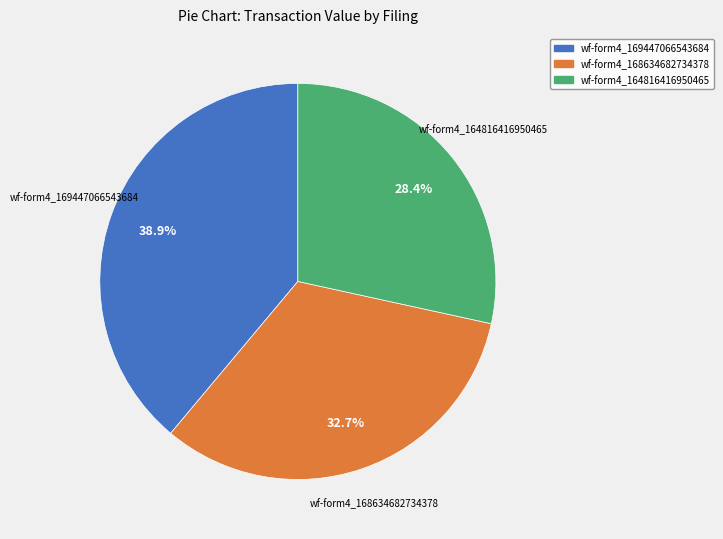

Does any single category account for the majority?

No